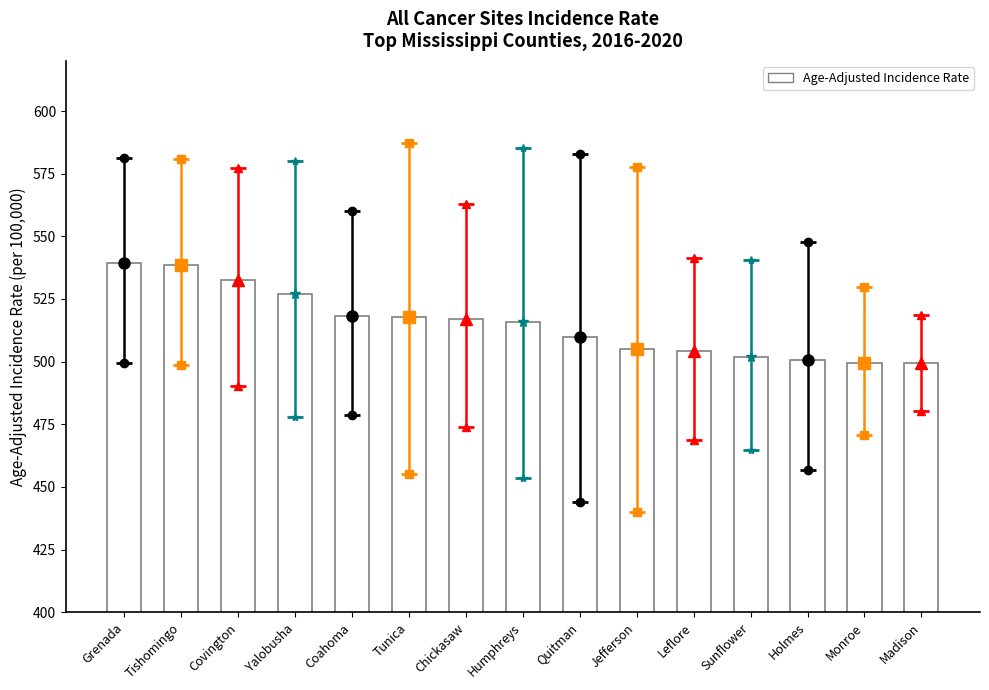

What is the smallest value displayed?

499.3